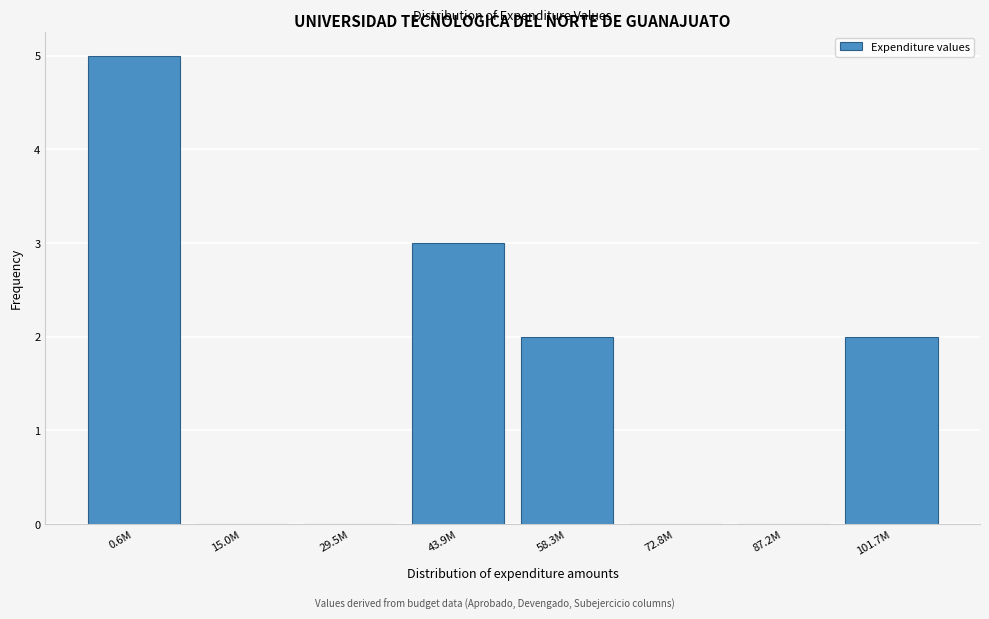

Reading right to left, extract all data points from this chart.

101.7M=2	87.2M=0	72.8M=0	58.3M=2	43.9M=3	29.5M=0	15.0M=0	0.6M=5